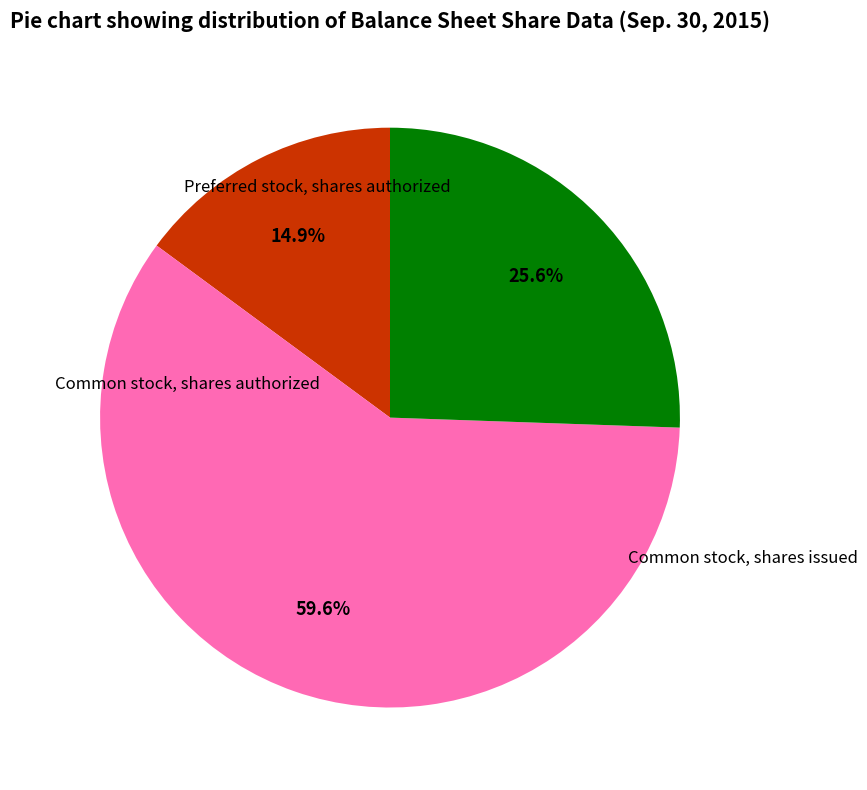

Is there a majority slice in this chart?

Yes